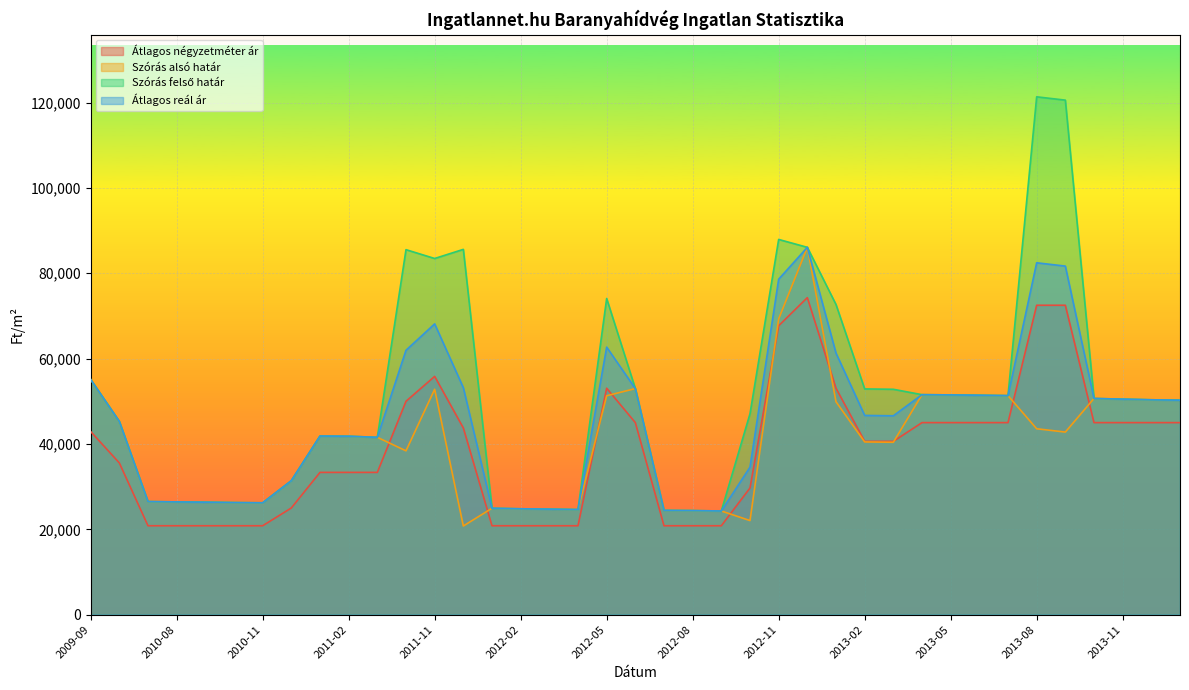

What is the label of the 32nd point from the right?

2010-12